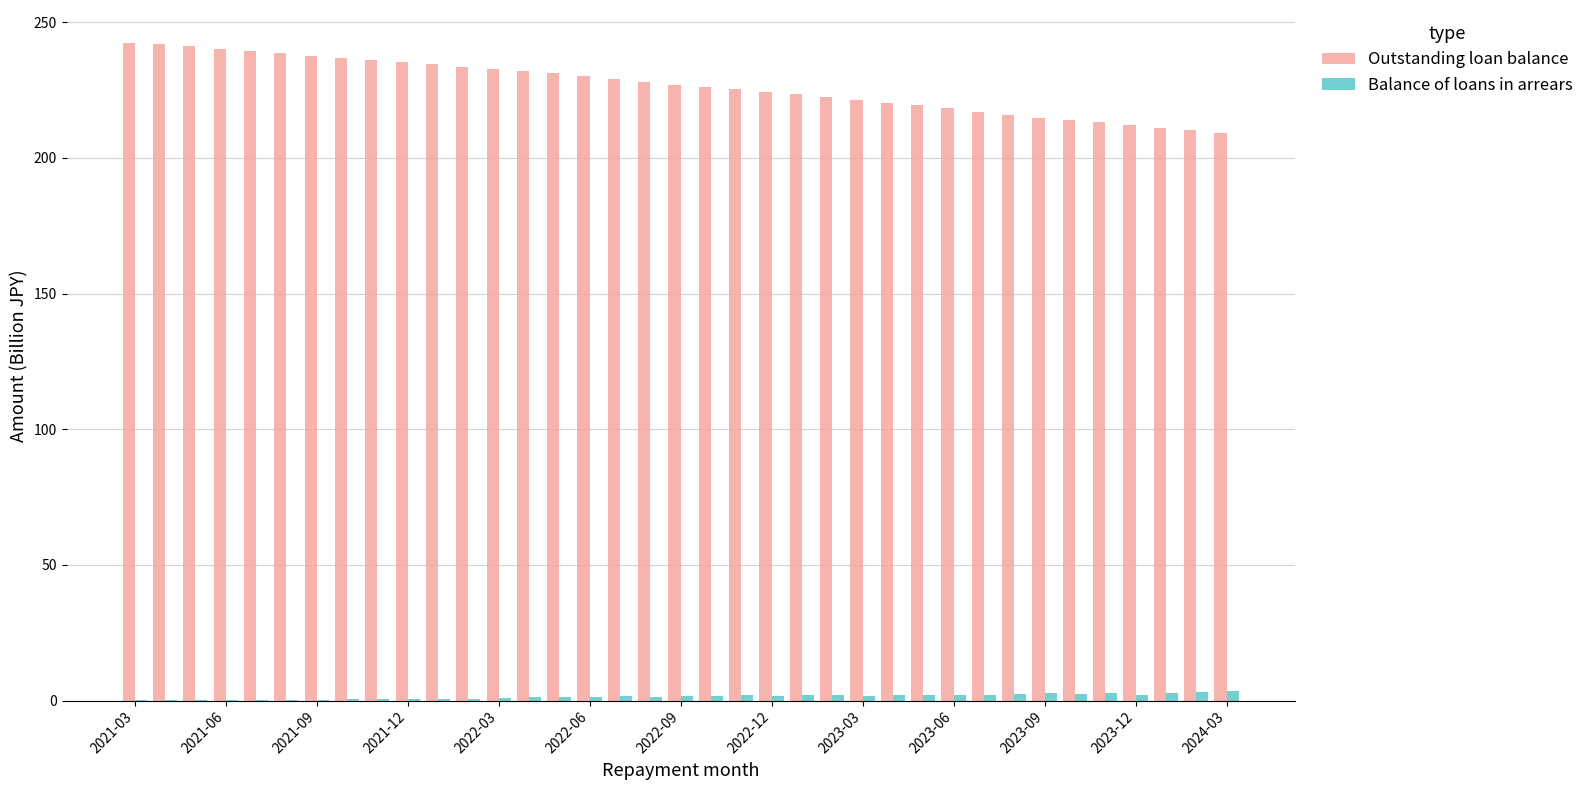

What is the highest value of the Outstanding loan balance series?

242.4